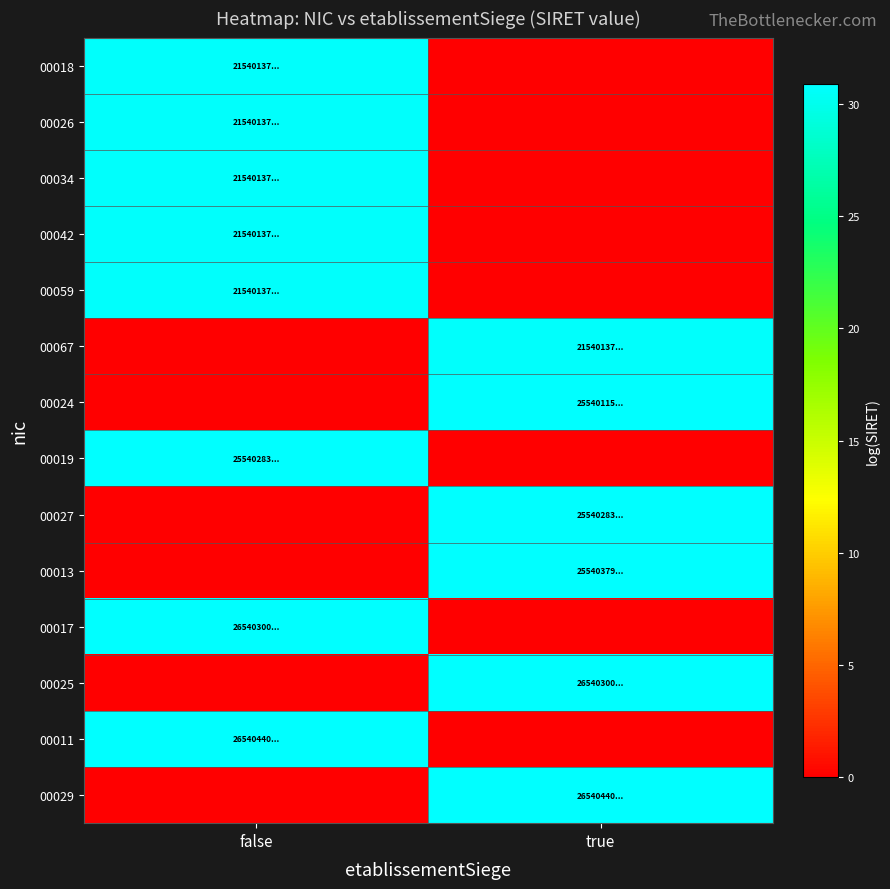

How many data points does each series have?

2